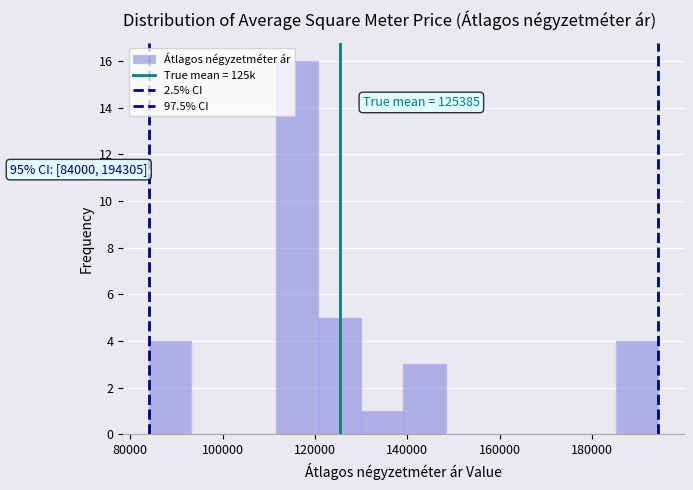

Which range on the x-axis has the tallest bar?

112000 to 120000